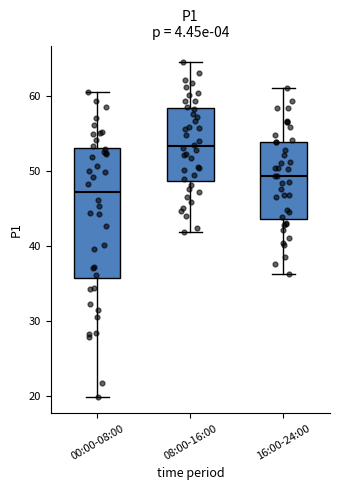

Where is the upper edge of the box for 08:00-16:00 on the y-axis? The values are not printed on the chart, so give them approximately, as read against the axis.

58